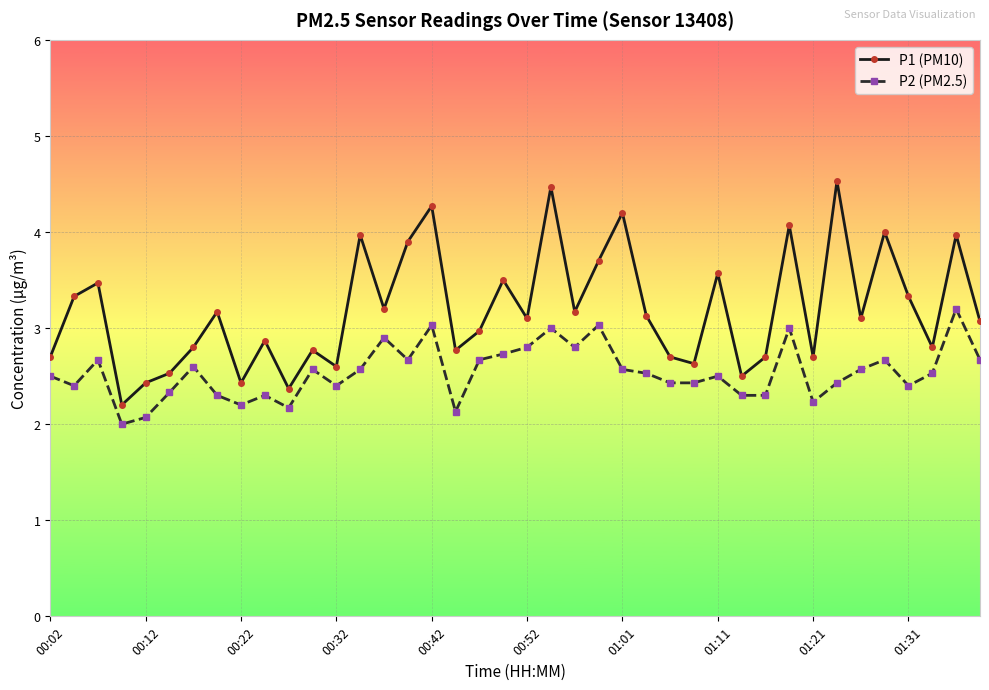

True or false: P1 (PM10) has more than 0 interior local peaks.

True